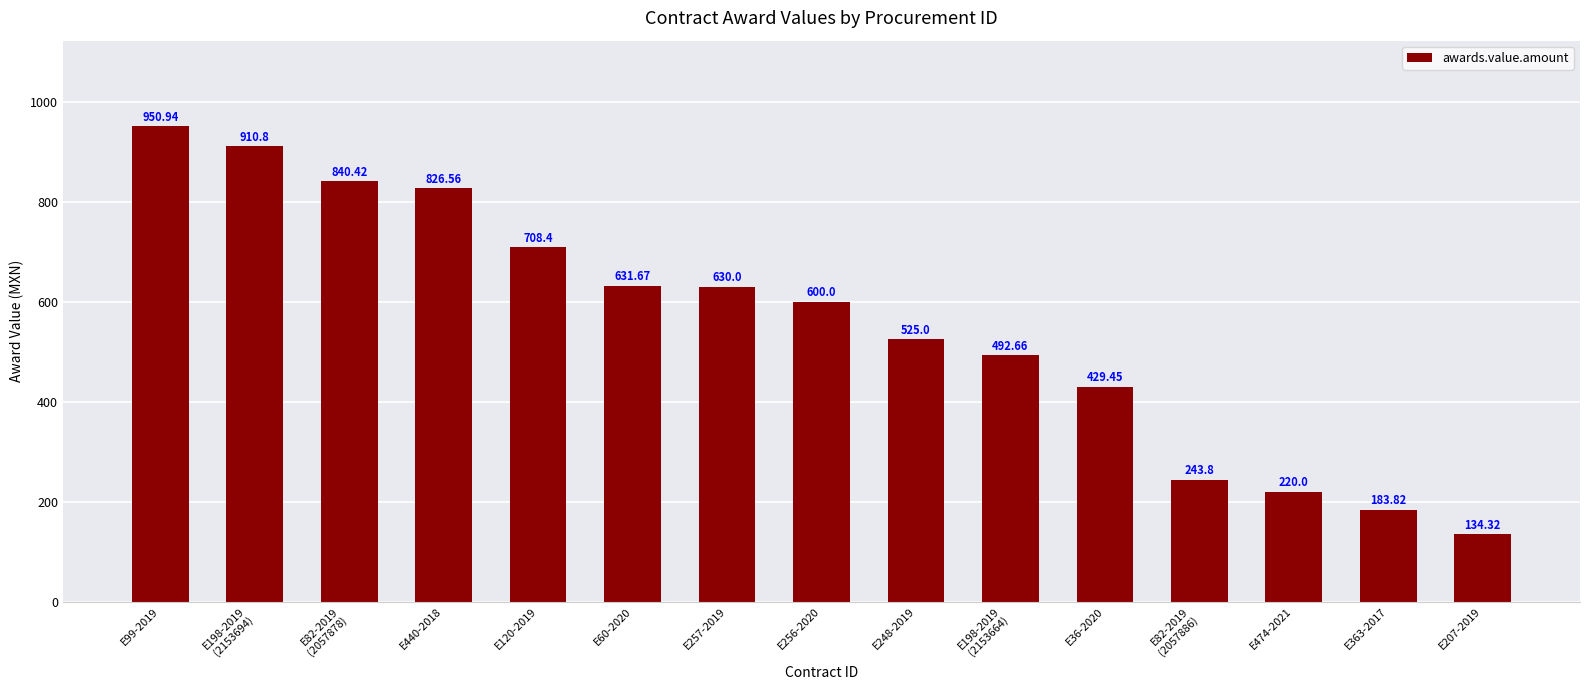

What is the minimum value shown in the chart?

134.3